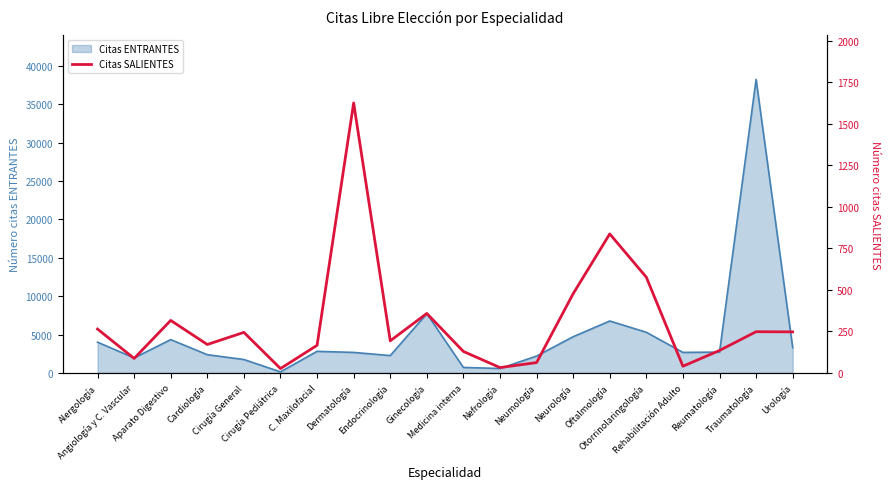

What is the sum of the values at Ginecología and Nefrología?

390